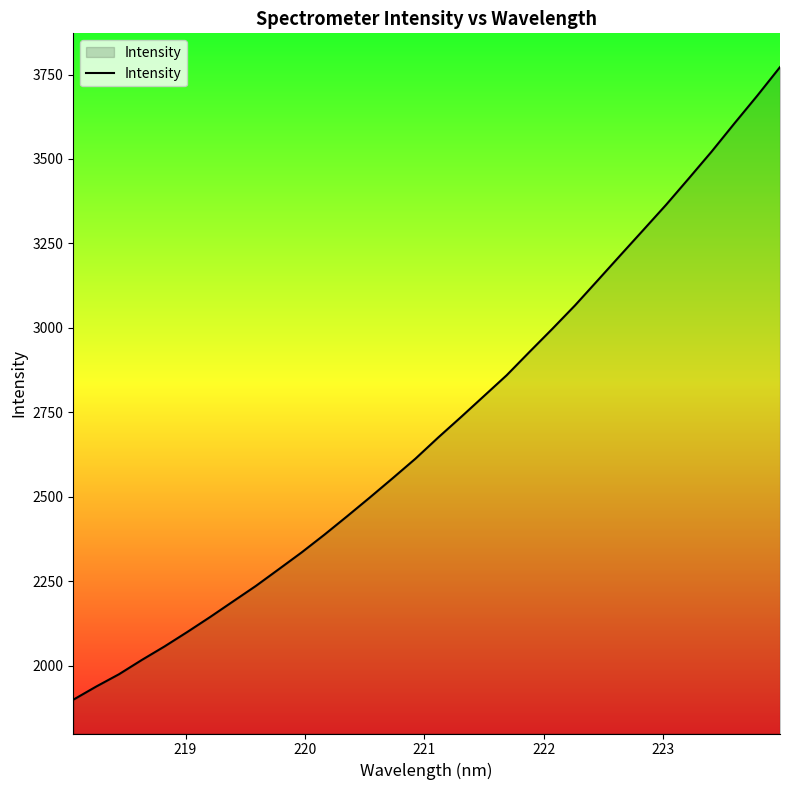

What is the maximum value shown in the chart?

3771.9